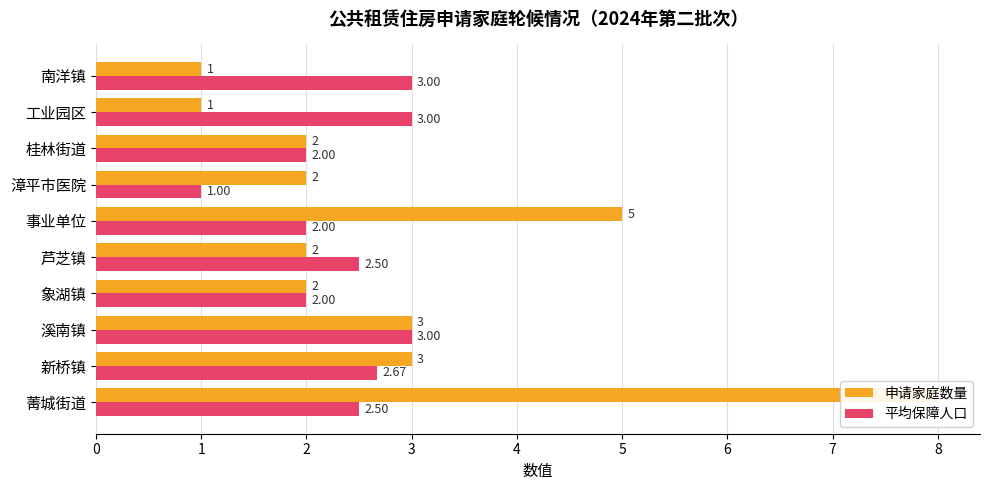

Count the 申请家庭数量 values in the range 2 to 3.

6